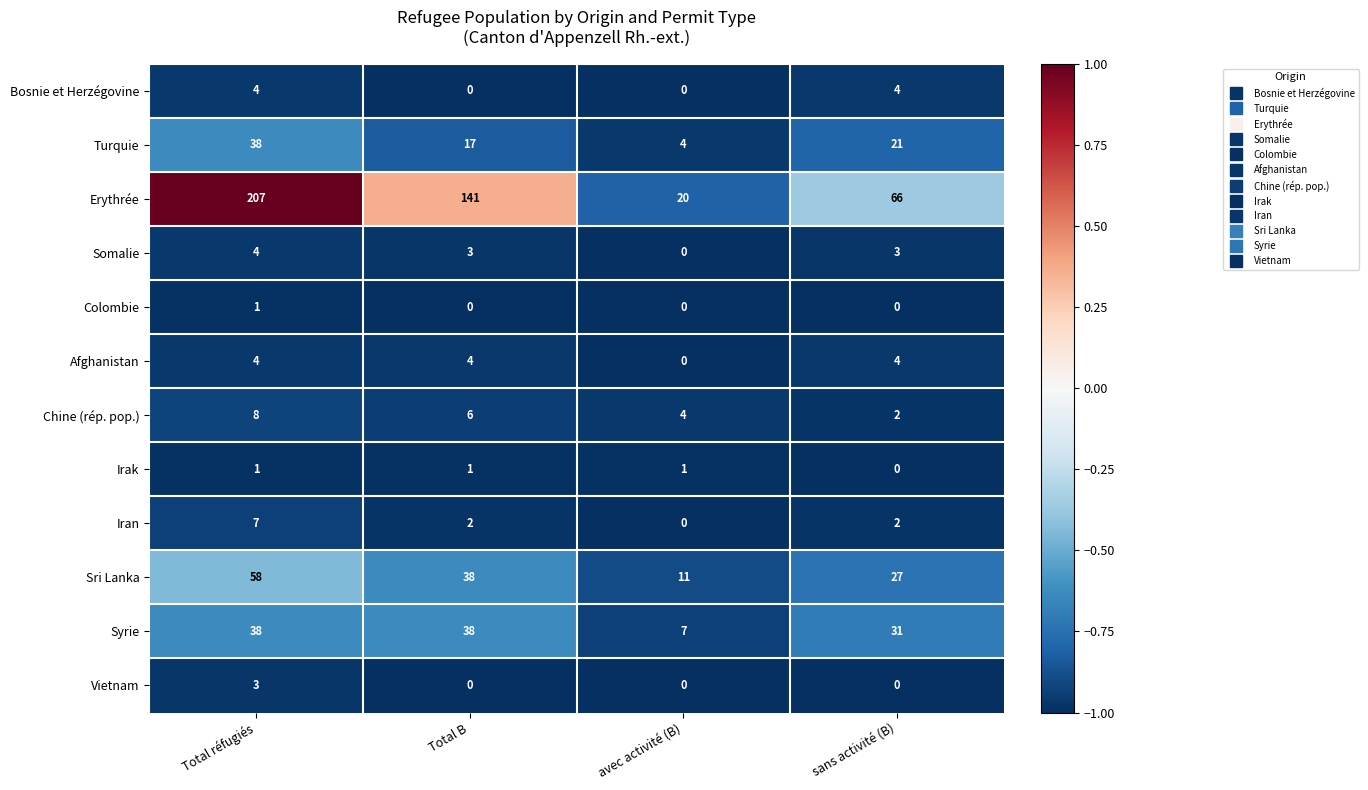

What is the spread (max minus min) of values at avec activité (B)?

20